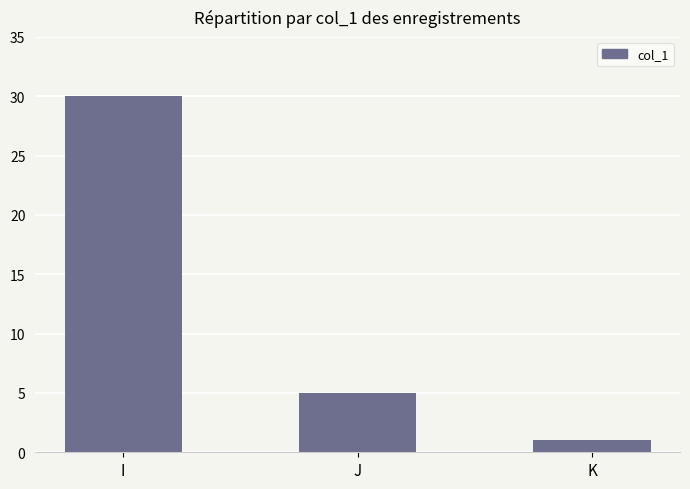

Rank the categories by value from highest to lowest.

I, J, K